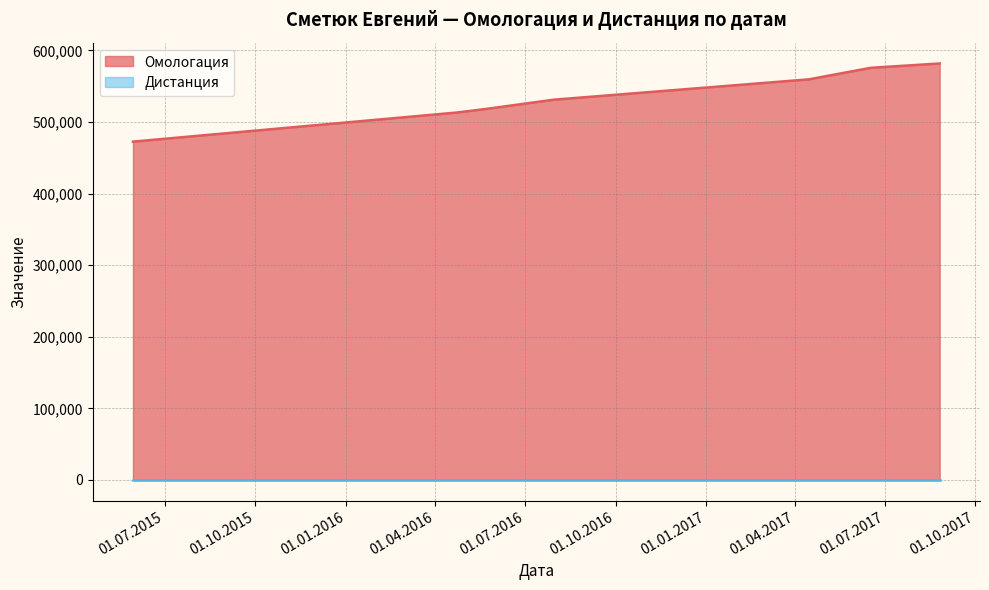

Does the chart display data point markers on the line(s)?

No